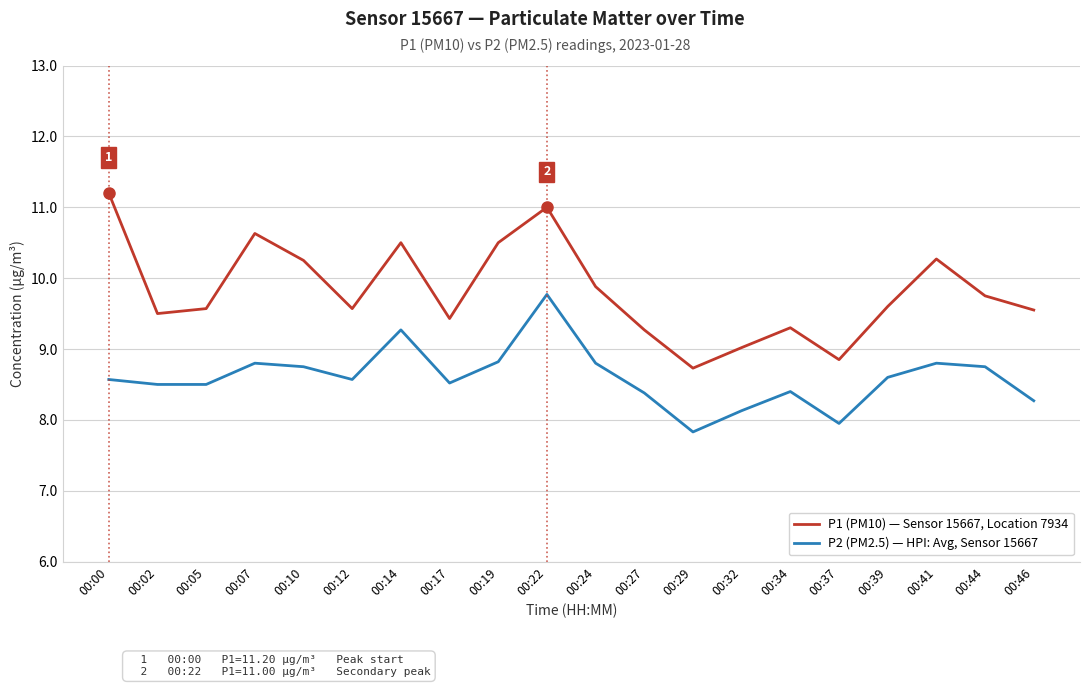

How many interior local peaks does the P1 (PM10) — Sensor 15667, Location 7934 series have?

5